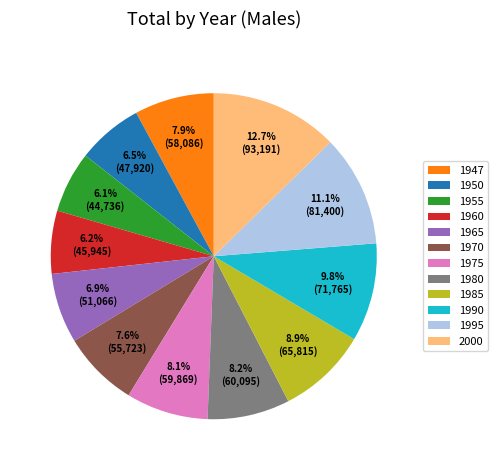

What percentage is the 1960 slice, to the nearest percent?

6%